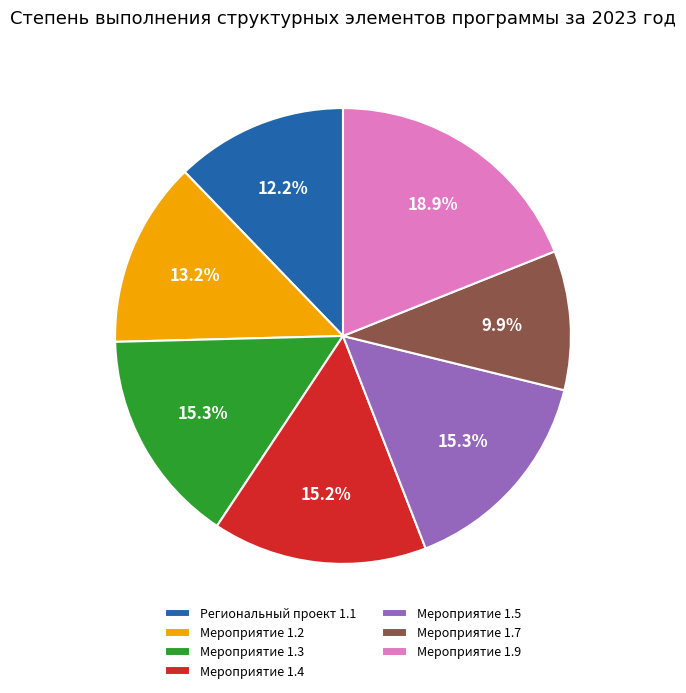

Which category has the biggest portion of the pie?

Мероприятие 1.9